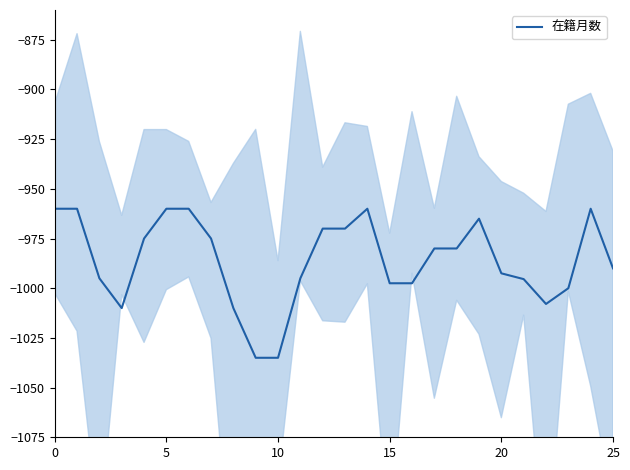

What is the maximum value for 在籍月数?

-960.0